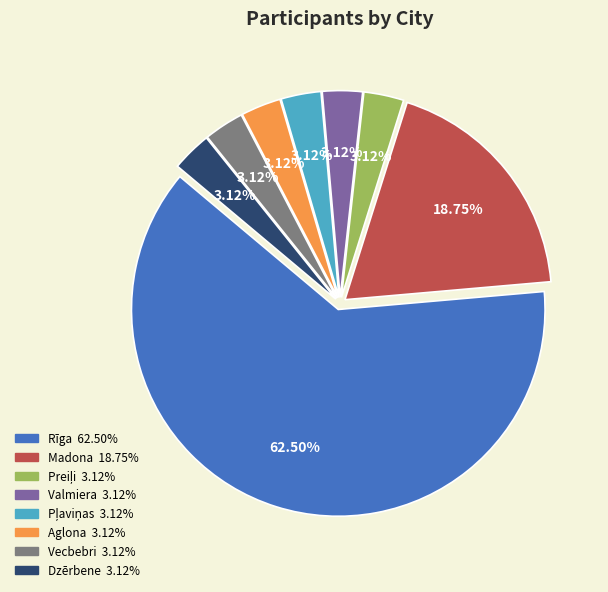

How many segments does this pie chart have?

8